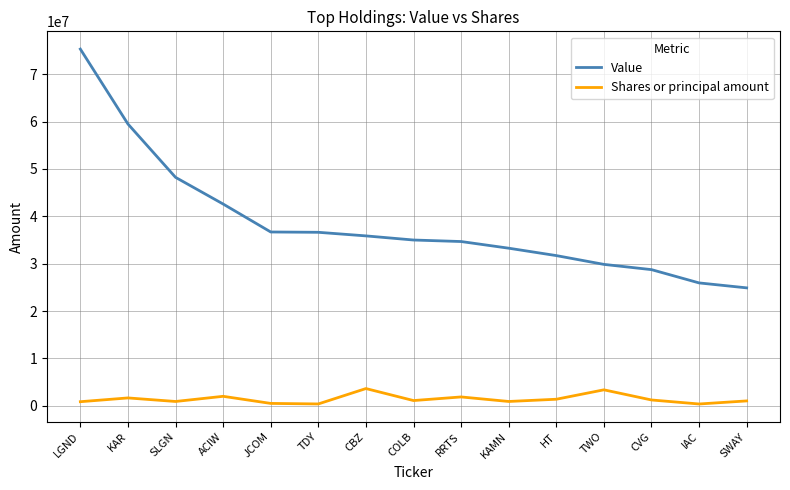

Which series has the largest range (max minus min)?

Value